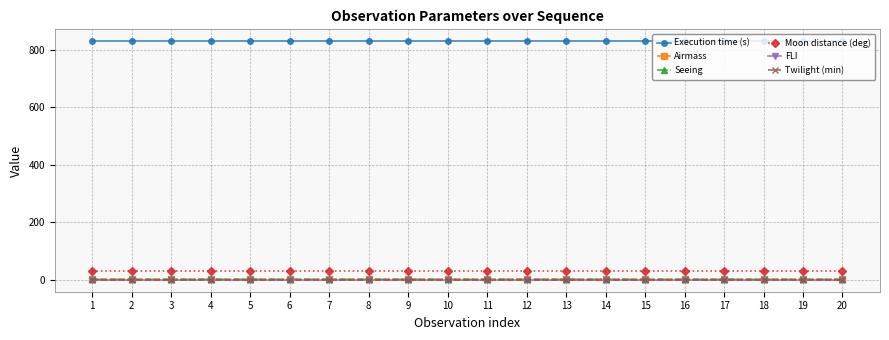

How many lines are shown in the chart?

6